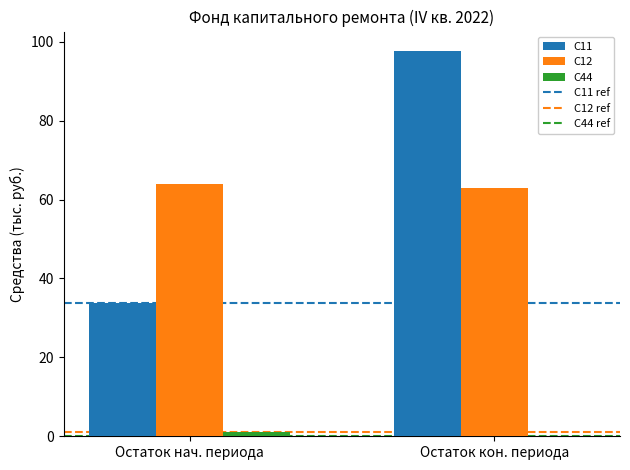

Reading left to right, transcribe all the data shown in this chart.

C11: Остаток нач. периода=33.7	Остаток кон. периода=97.7
C12: Остаток нач. периода=64.0	Остаток кон. периода=63.0
C44: Остаток нач. периода=1.1	Остаток кон. периода=0.0